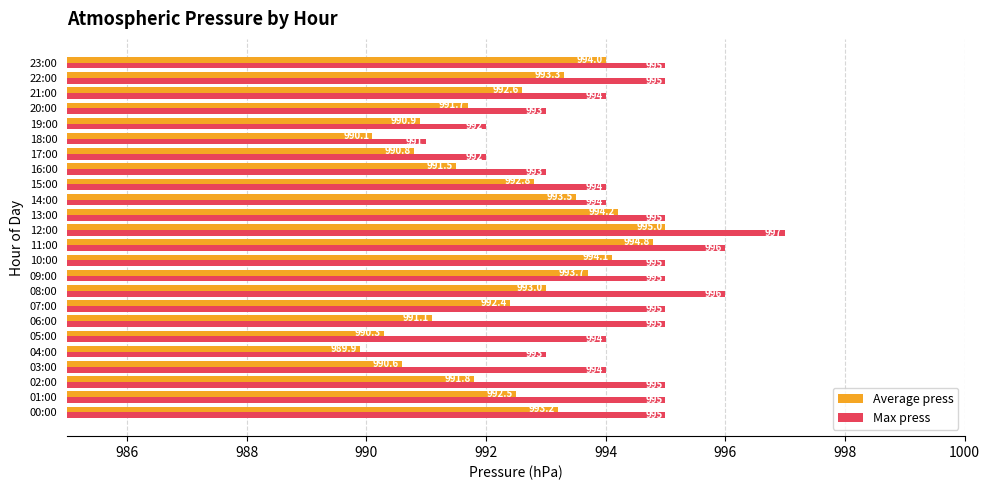

What is the difference between the second highest and minimum values in the Average press series?

4.9